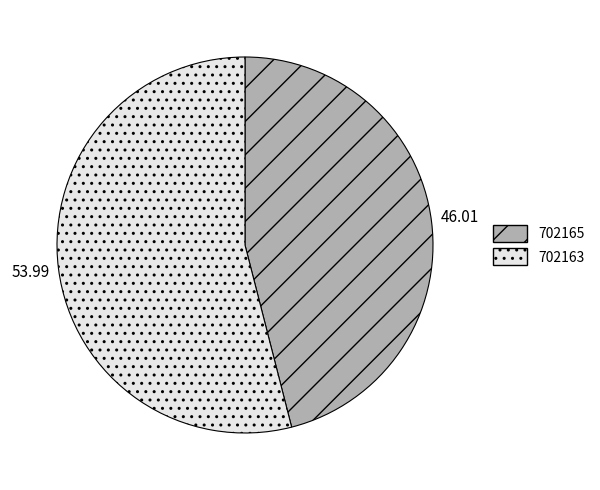

True or false: 702165 accounts for 46% of the total.

True